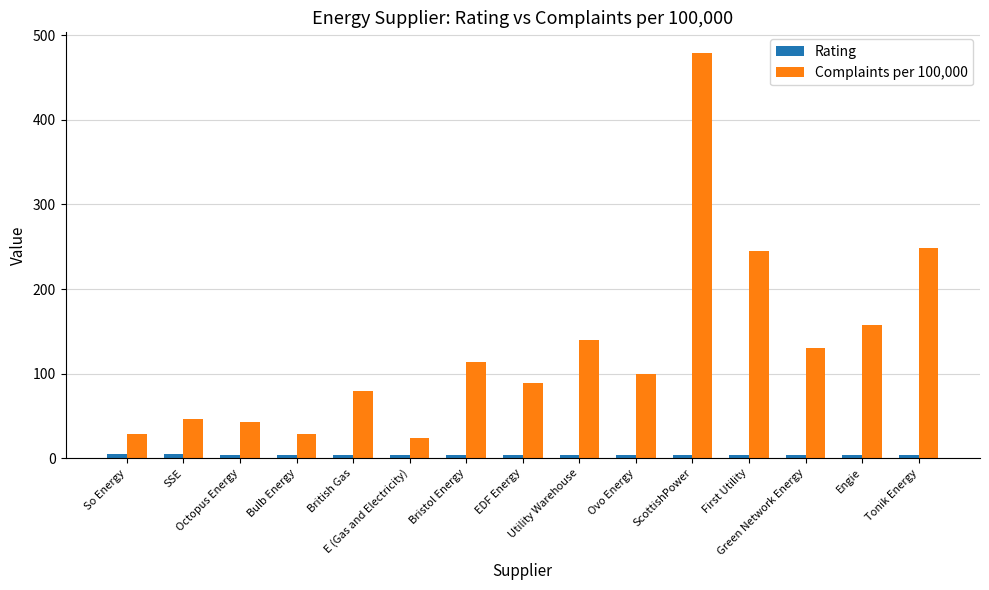

What is the total value across all series at Bulb Energy?

33.1